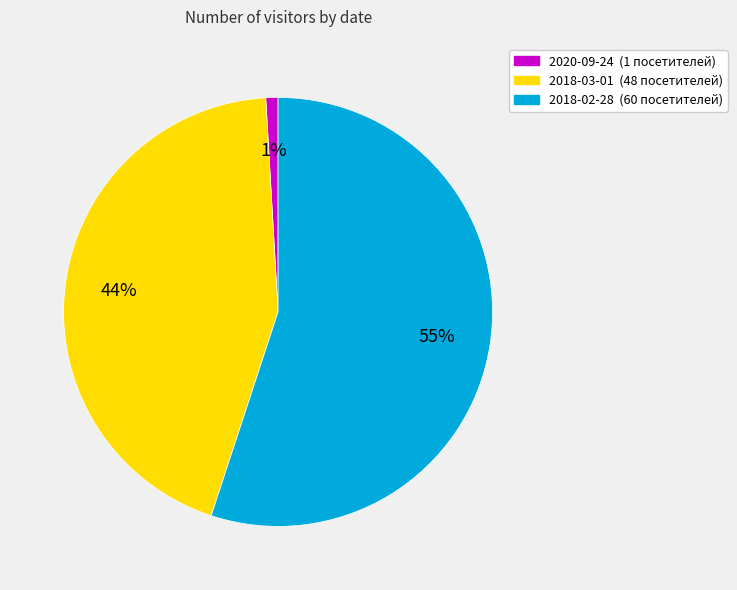

Which slice represents more than half of the pie?

2018-02-28